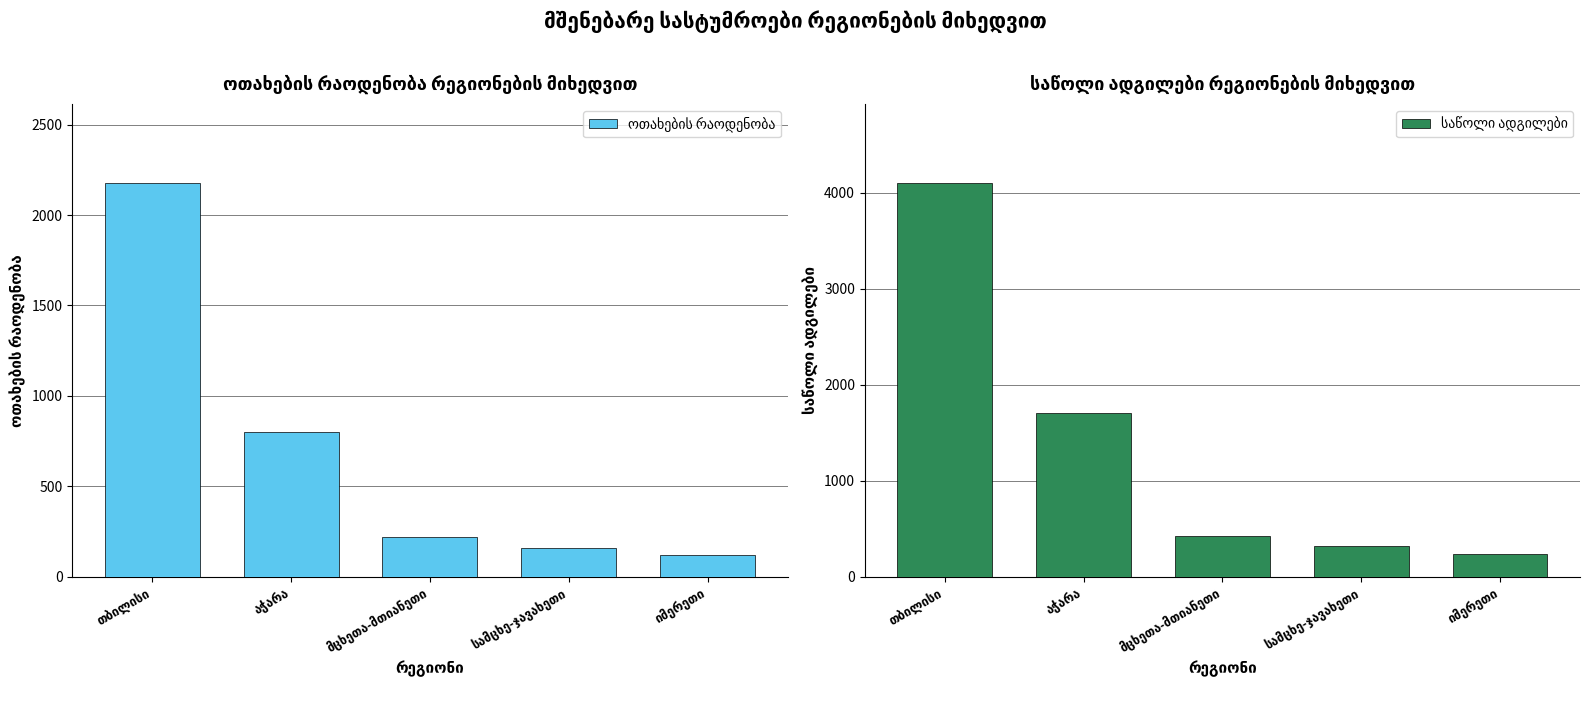

What is the approximate value of ოთახების რაოდენობა at იმერეთი, to the nearest 100?

100